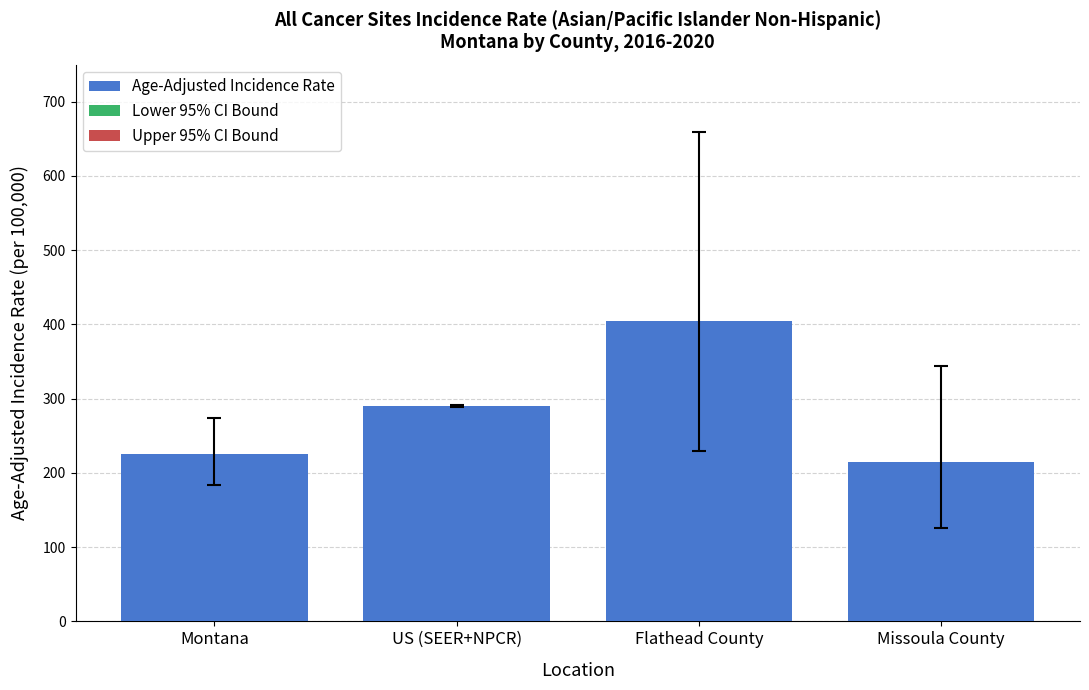

Reading right to left, list all the values displayed in this chart.

214.6	405.3	290.3	225.3